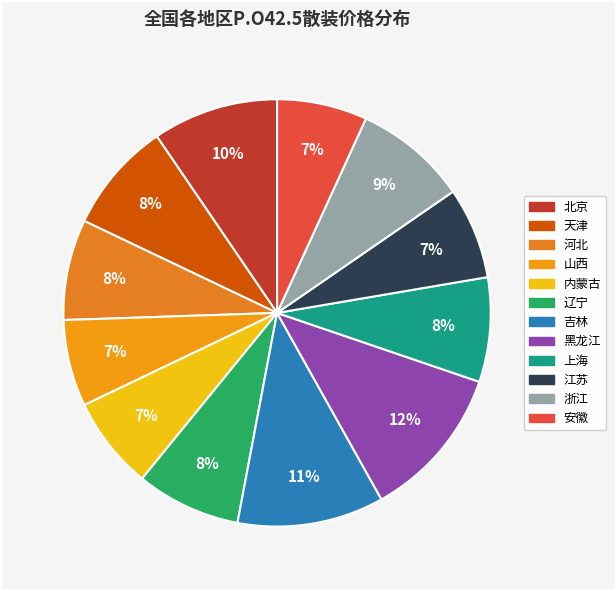

Is it true that 黑龙江 is 12% of the pie?

True